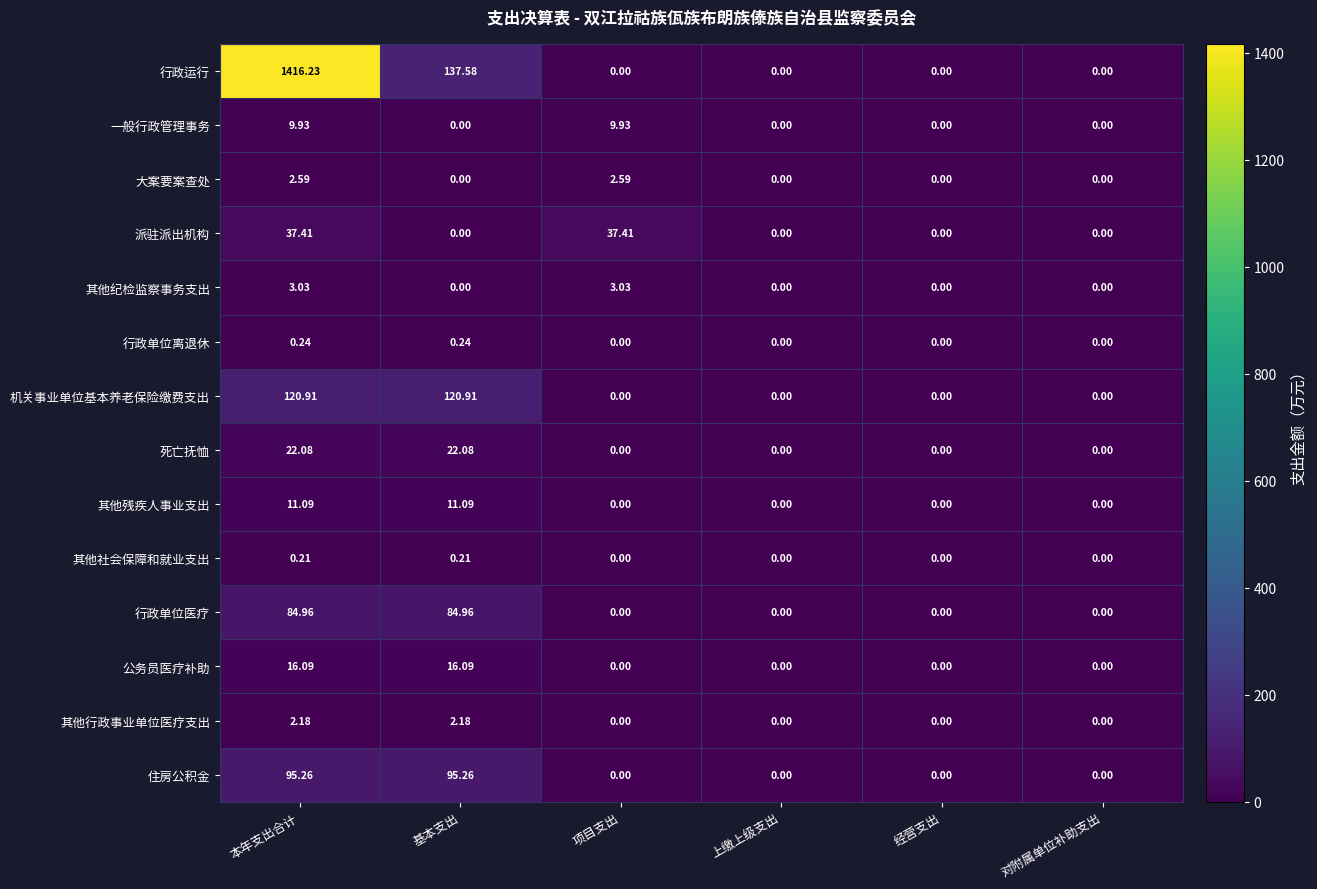

At which category does the chart reach its peak across all series?

本年支出合计